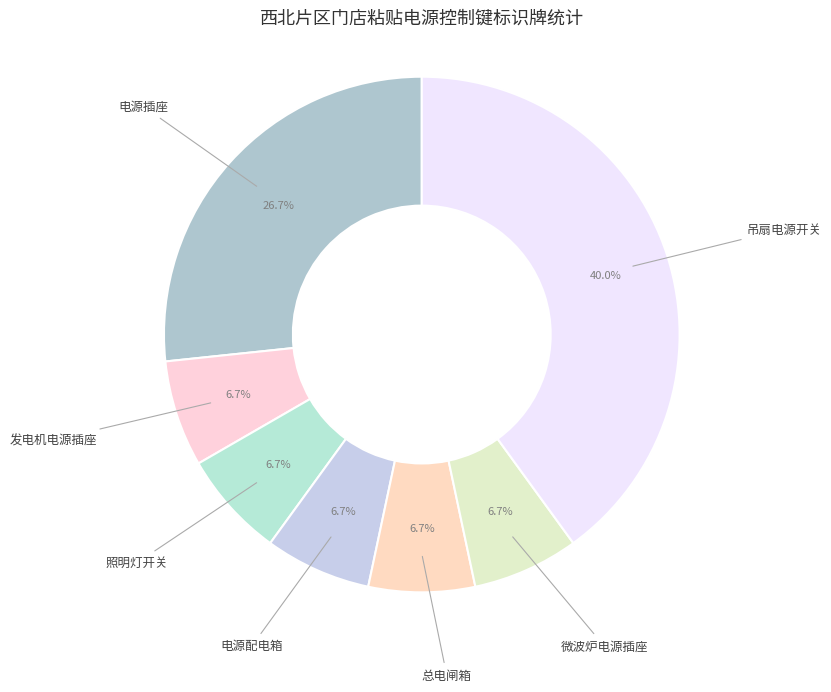

Does 微波炉电源插座 account for over 50% of the chart?

No